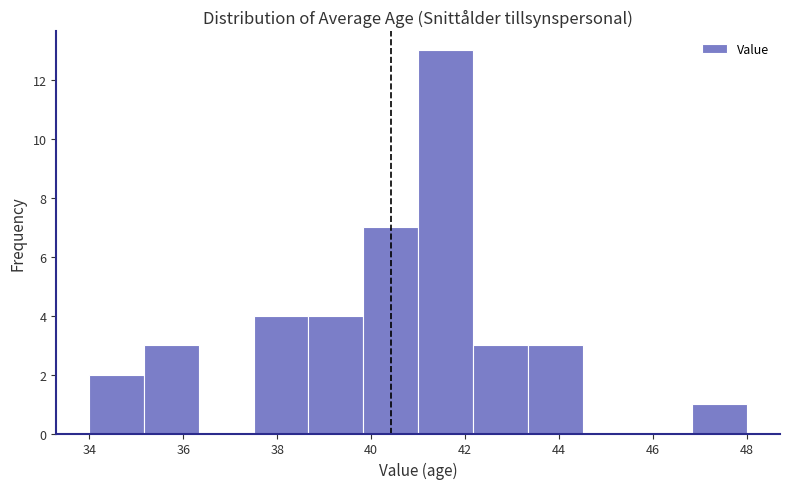

Reading left to right, list every bar in this chart as the range it spans on the x-axis followed by its height. Neither the bar edges nor the heights are printed on the chart, so give them approximately, as read against the axes.

34.0 to 35.2: 2
35.2 to 36.4: 3
36.4 to 37.6: 0
37.6 to 38.6: 4
38.6 to 39.8: 4
39.8 to 41.0: 7
41.0 to 42.2: 13
42.2 to 43.4: 3
43.4 to 44.6: 3
44.6 to 45.6: 0
45.6 to 46.8: 0
46.8 to 48.0: 1